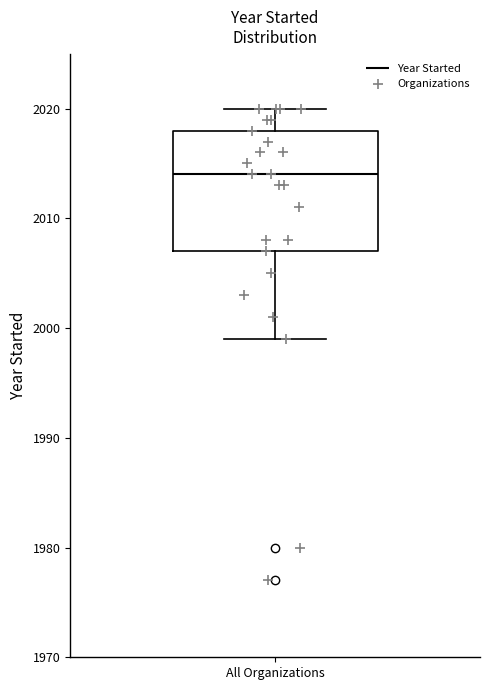

Where does the median line of the box for All Organizations sit on the y-axis? The values are not printed on the chart, so give them approximately, as read against the axis.

2014